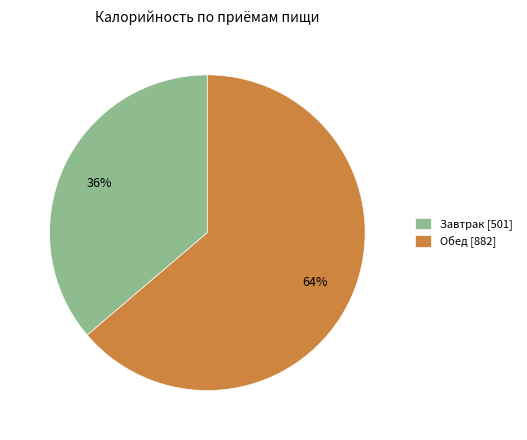

Between Завтрак and Обед, which is larger?

Обед